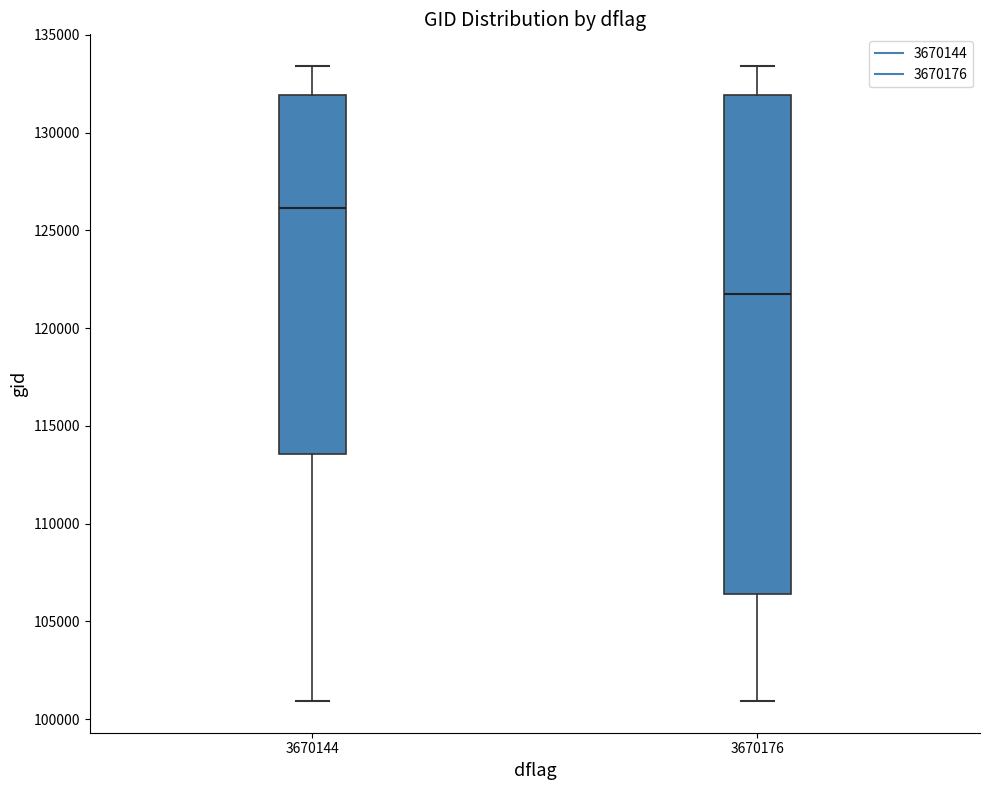

Reading left to right, transcribe this box plot: for each box, give where its median line is, the range the box spans, and where its two whiskers end, as read against the y-axis. The values are not printed on the chart, so give them approximately, as read against the axis.

3670144: median 126000, box 113500 to 132000, whiskers 101000 to 133500
3670176: median 121500, box 106500 to 132000, whiskers 101000 to 133500